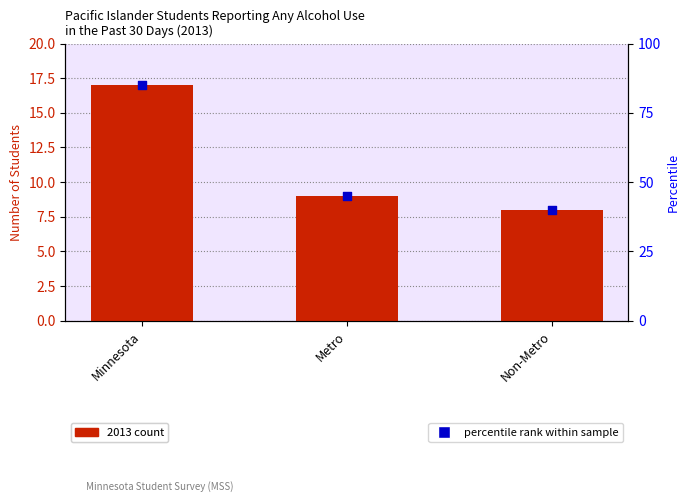

Which series has the largest total across all categories?

percentile rank